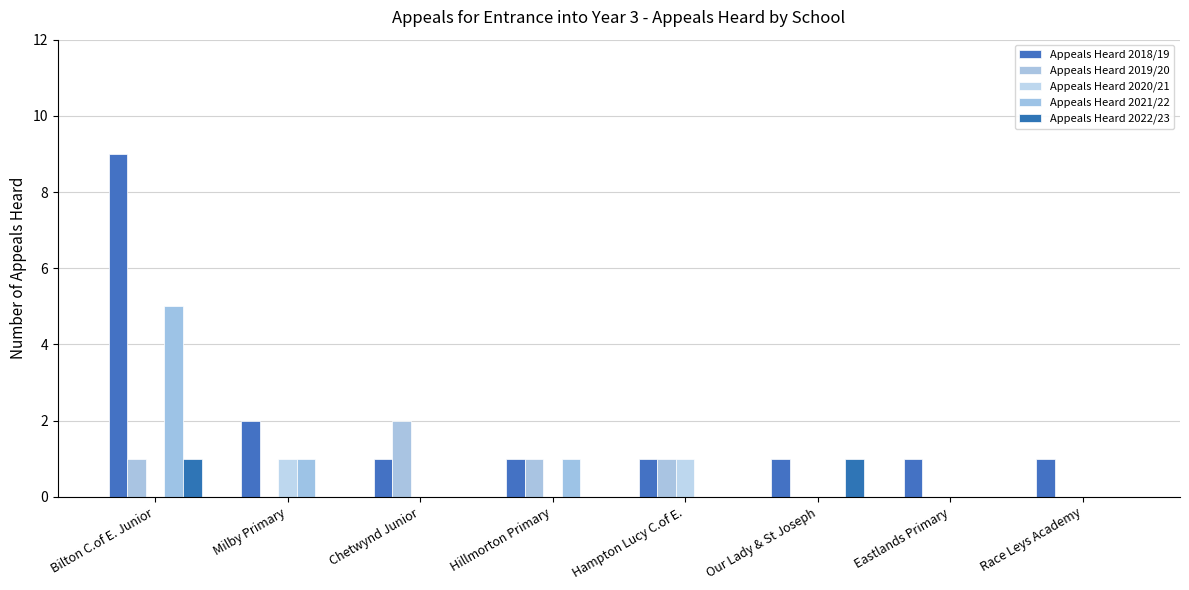

Is it true that Appeals Heard 2022/23 equals 0 at Milby Primary?

True